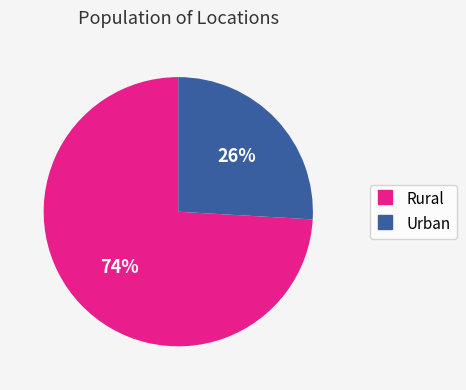

To the nearest percent, what is the difference between the Rural and Urban slice percentages?

48%